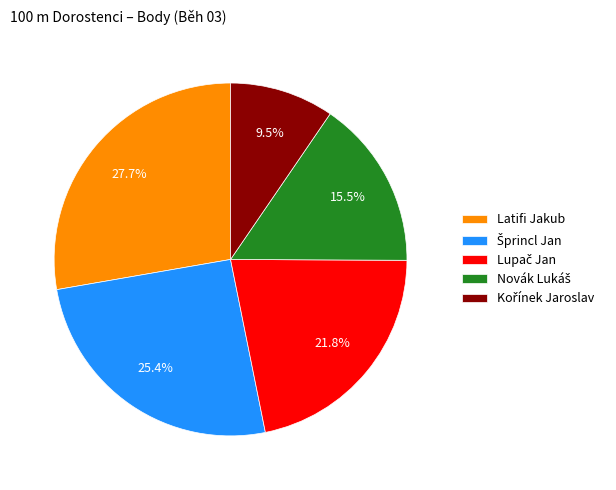

Is there a majority slice in this chart?

No